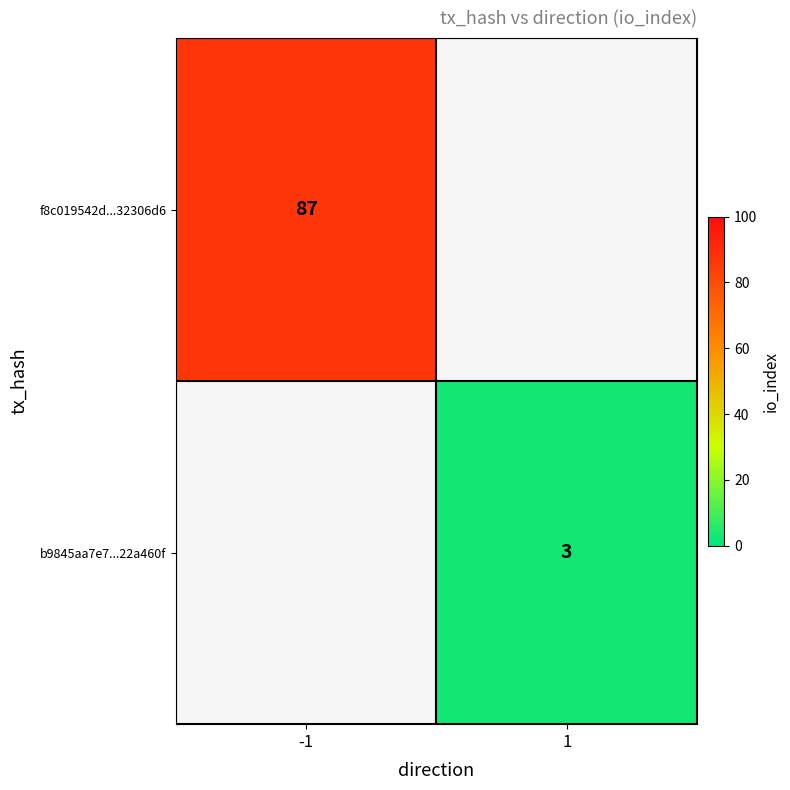

The b9845aa7e7...22a460f series shows 3 at 1. True or false?

True